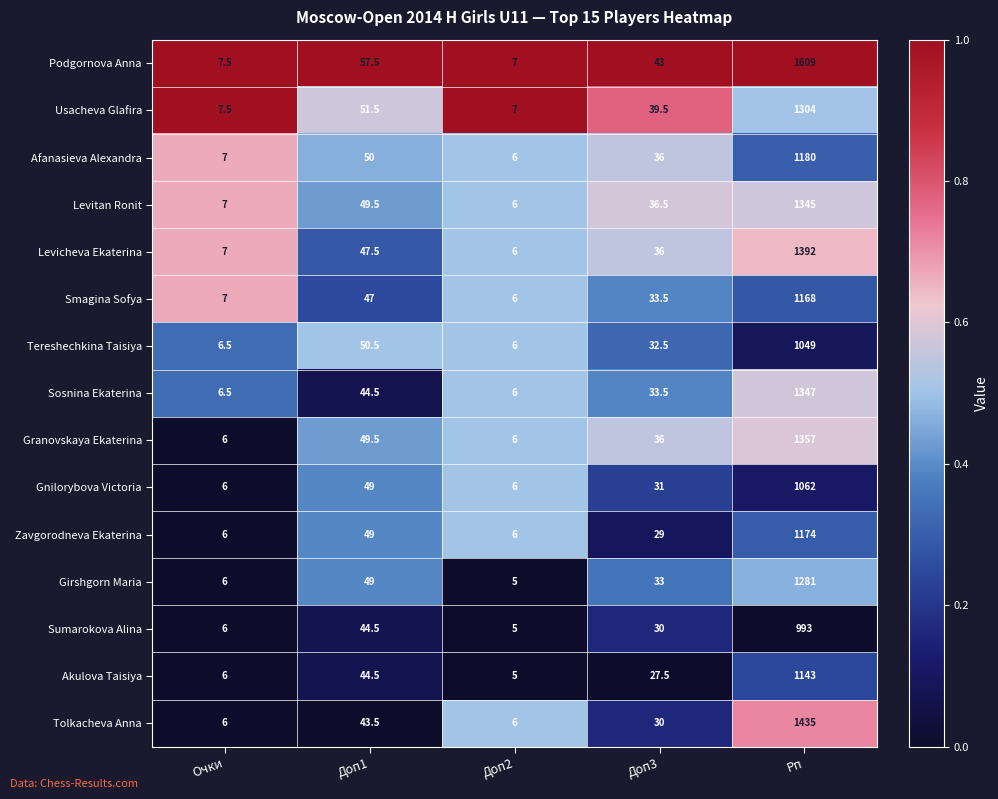

List the series in order of their peak value, lowest first.

Sumarokova Alina, Tereshechkina Taisiya, Gnilorybova Victoria, Akulova Taisiya, Smagina Sofya, Zavgorodneva Ekaterina, Afanasieva Alexandra, Girshgorn Maria, Usacheva Glafira, Levitan Ronit, Sosnina Ekaterina, Granovskaya Ekaterina, Levicheva Ekaterina, Tolkacheva Anna, Podgornova Anna